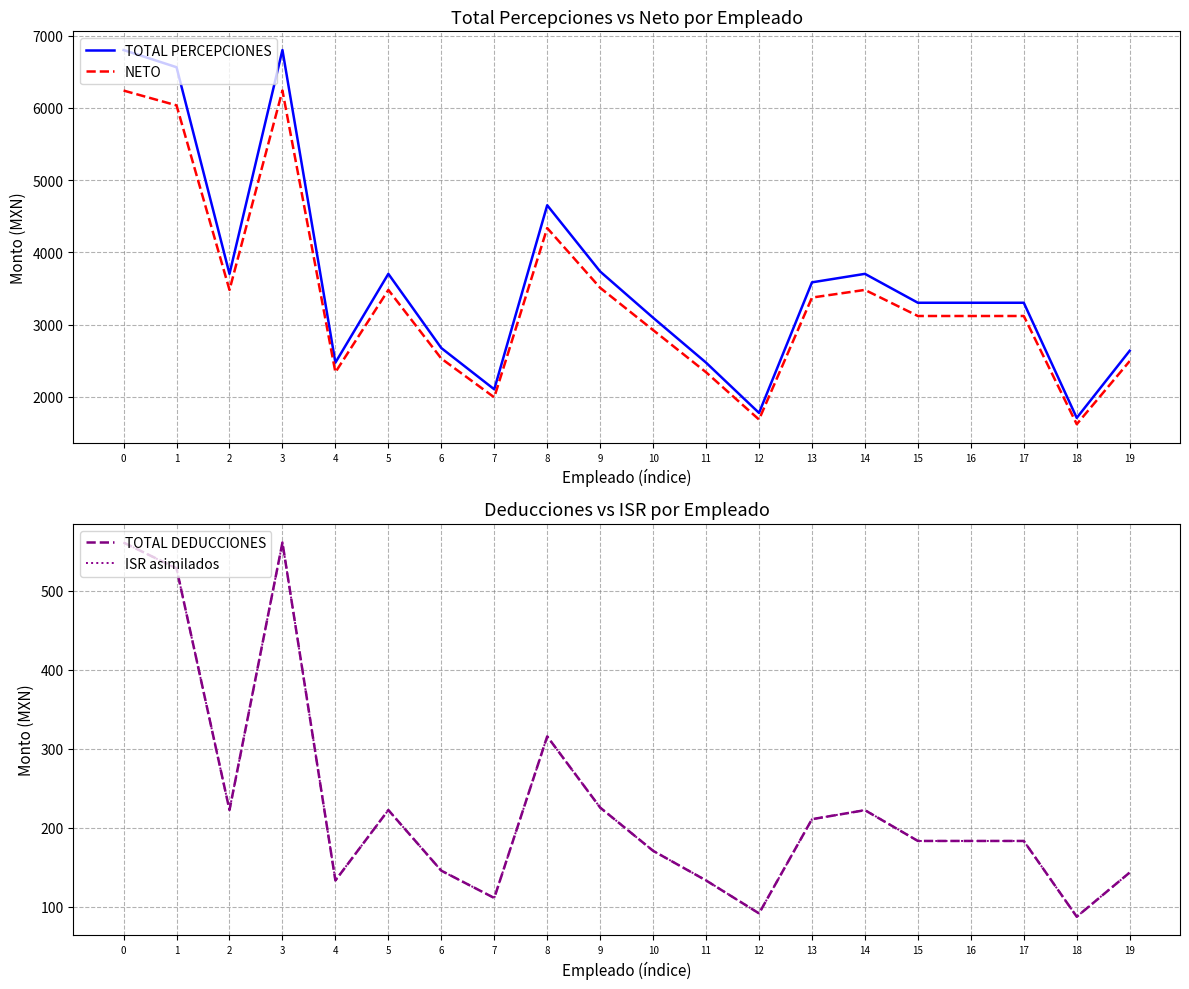

How many distinct data groups are displayed?

4